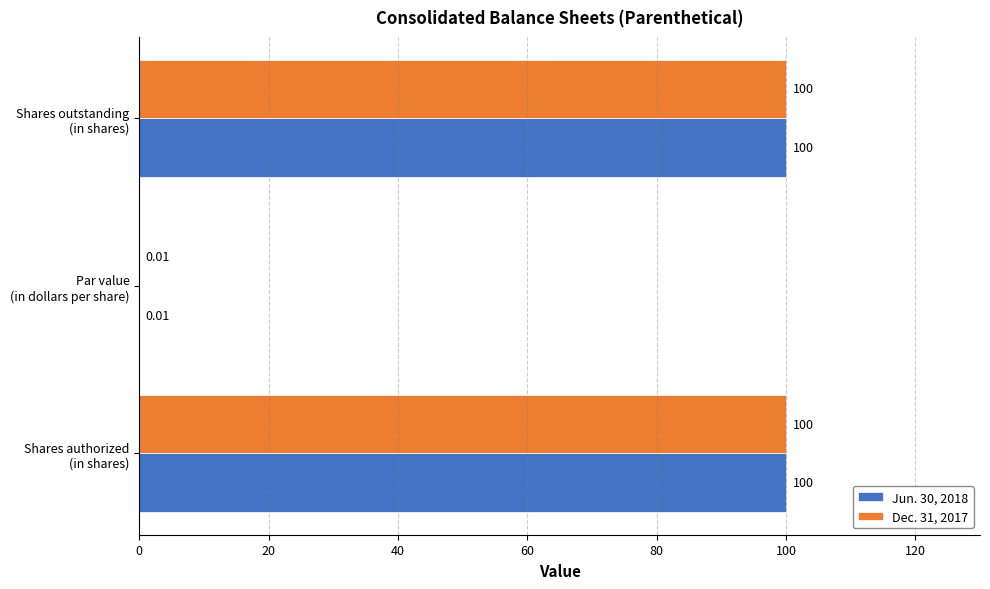

What is the sum of all Dec. 31, 2017 values?

200.0